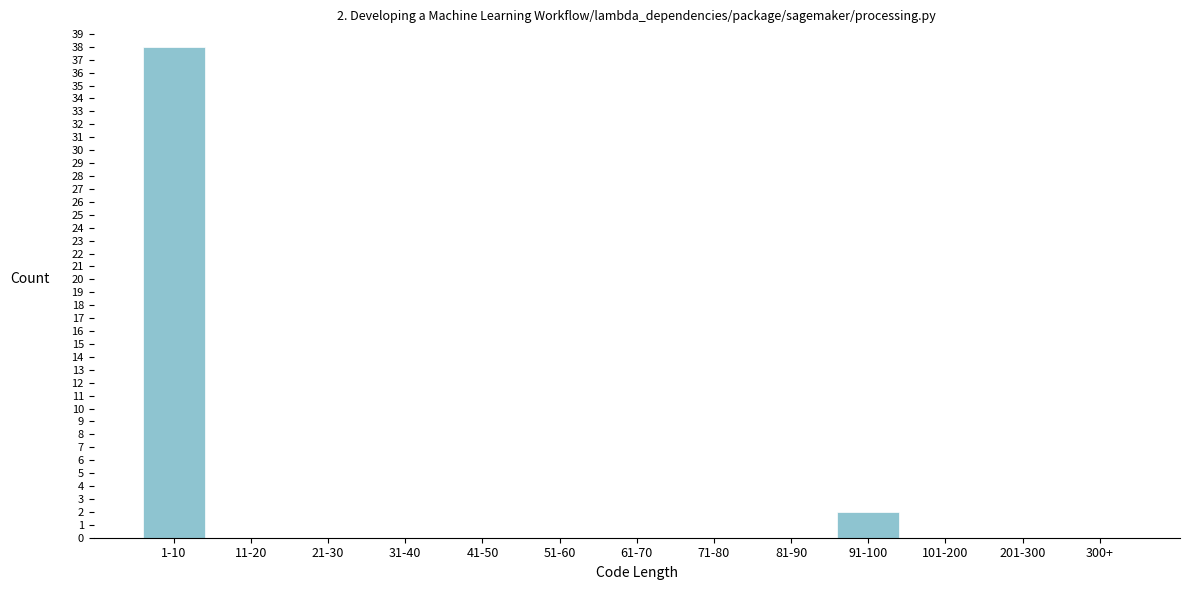

Reading left to right, list all the values displayed in this chart.

1-10=38	11-20=0	21-30=0	31-40=0	41-50=0	51-60=0	61-70=0	71-80=0	81-90=0	91-100=2	101-200=0	201-300=0	300+=0